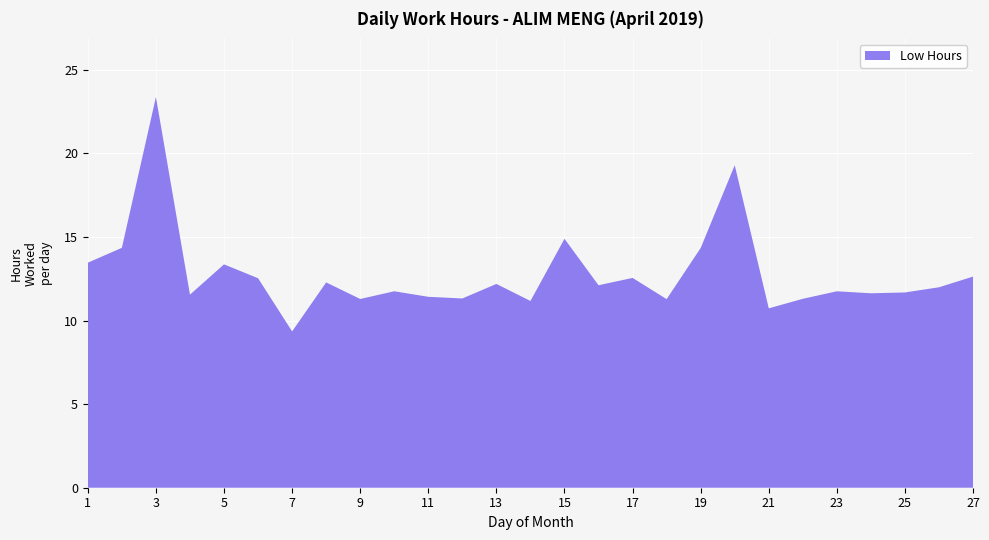

Reading left to right, transcribe all the data shown in this chart.

1=13.5	2=14.3	3=23.4	4=11.6	5=13.4	6=12.5	7=9.3	8=12.3	9=11.3	10=11.8	11=11.4	12=11.3	13=12.2	14=11.2	15=14.9	16=12.1	17=12.6	18=11.3	19=14.3	20=19.3	21=10.7	22=11.3	23=11.8	24=11.6	25=11.7	26=12.0	27=12.6